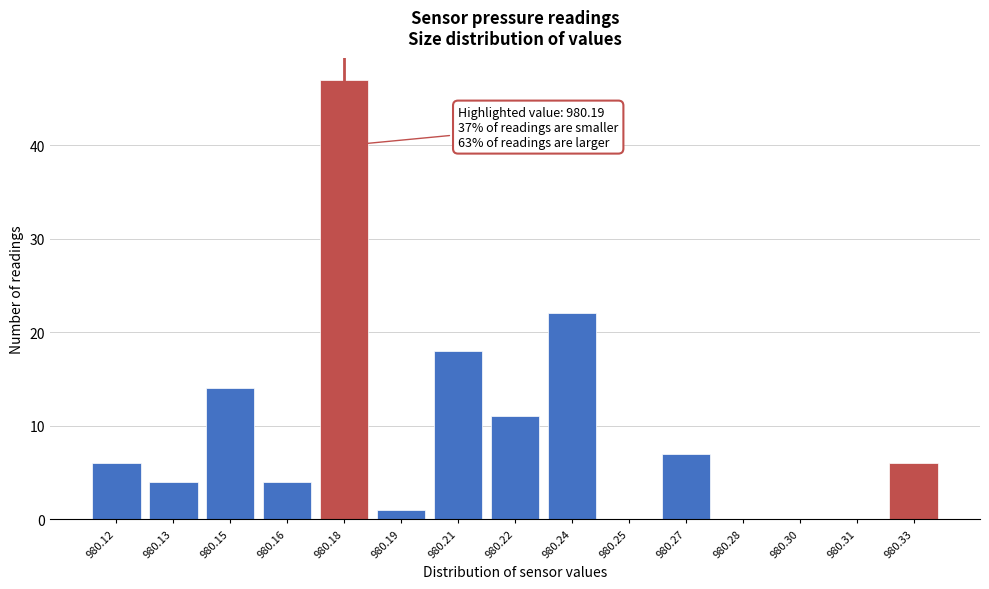

Reading left to right, transcribe all the data shown in this chart.

980.12=6	980.13=4	980.15=14	980.16=4	980.18=47	980.19=1	980.21=18	980.22=11	980.24=22	980.25=0	980.27=7	980.28=0	980.30=0	980.31=0	980.33=6